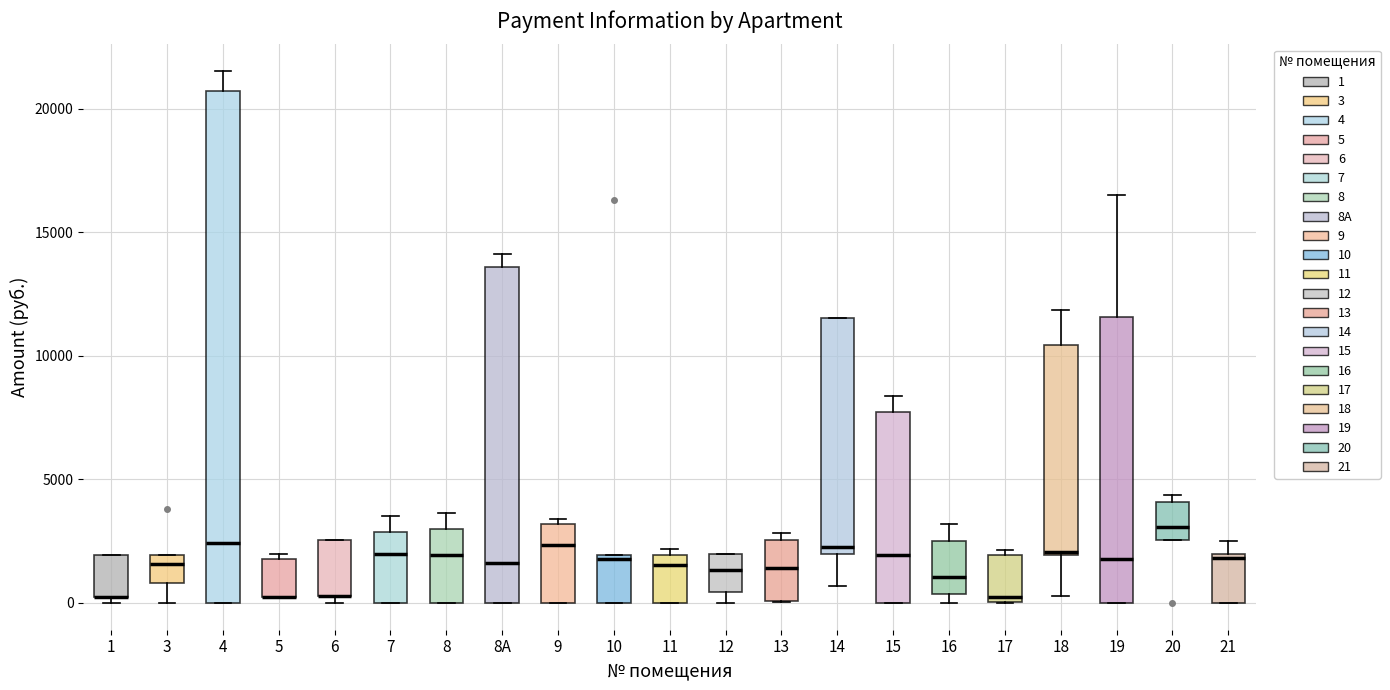

Reading left to right, read every box against the y-axis: the position of its median line, the range the box covers, and the ends of its whiskers. The values are not printed on the chart, so give them approximately, as read against the axis.

1: median 0 (drawn on the box's lower edge), box 0 to 2000, whiskers 0 (just below the box's lower edge) to 2000
3: median 1500, box 1000 to 2000, whiskers 0 to 2000
4: median 2500, box 0 to 20500, whiskers 0 to 21500
5: median 0 (drawn on the box's lower edge), box 0 to 2000, whiskers 0 to 2000 (just above the box's upper edge)
6: median 500 (drawn on the box's lower edge), box 500 to 2500, whiskers 0 to 2500
7: median 2000, box 0 to 3000, whiskers 0 to 3500
8: median 2000, box 0 to 3000, whiskers 0 to 3500
8A: median 1500, box 0 to 13500, whiskers 0 to 14000
9: median 2500, box 0 to 3000, whiskers 0 to 3500
10: median 2000 (just below the box's upper edge), box 0 to 2000, whiskers 0 to 2000
11: median 1500, box 0 to 2000, whiskers 0 to 2000 (just above the box's upper edge)
12: median 1500, box 500 to 2000, whiskers 0 to 2000
13: median 1500, box 0 to 2500, whiskers 0 to 3000
14: median 2000 (just above the box's lower edge), box 2000 to 11500, whiskers 500 to 11500
15: median 2000, box 0 to 7500, whiskers 0 to 8500
16: median 1000, box 500 to 2500, whiskers 0 to 3000
17: median 0 (just above the box's lower edge), box 0 to 2000, whiskers 0 to 2000 (just above the box's upper edge)
18: median 2000, box 2000 to 10500, whiskers 500 to 12000
19: median 2000, box 0 to 11500, whiskers 0 to 16500
20: median 3000, box 2500 to 4000, whiskers 2500 to 4500
21: median 2000 (just below the box's upper edge), box 0 to 2000, whiskers 0 to 2500